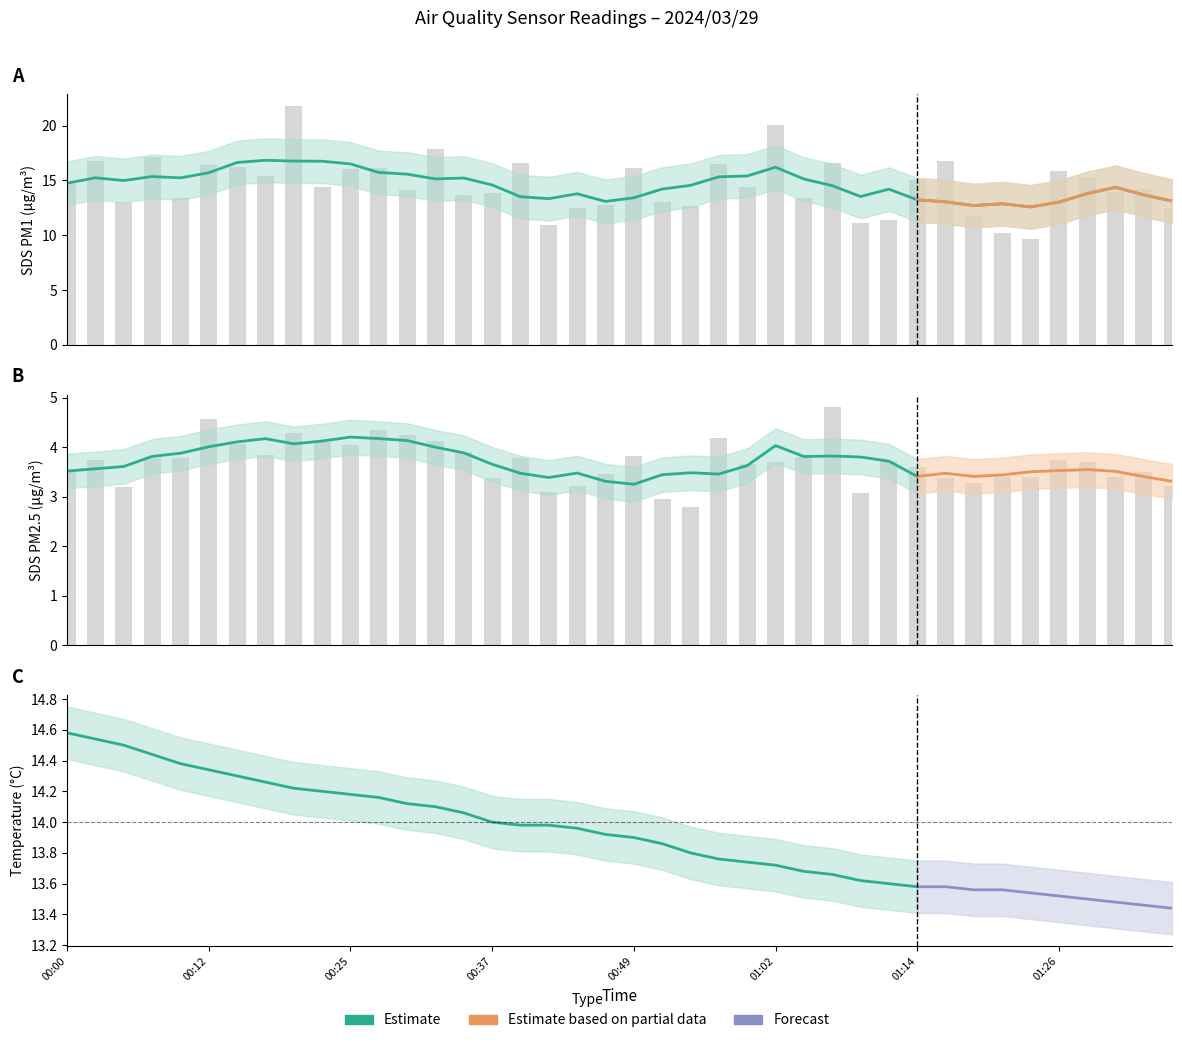

Which series has the largest range (max minus min)?

SDS_P1